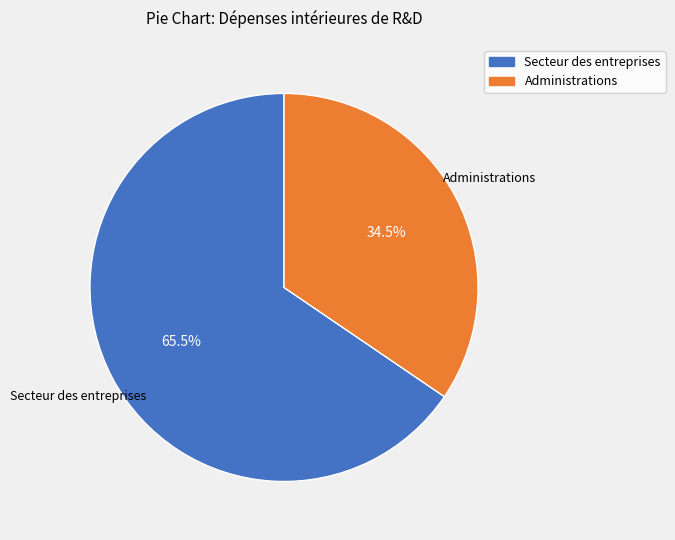

To the nearest percent, what is the average slice percentage?

50%